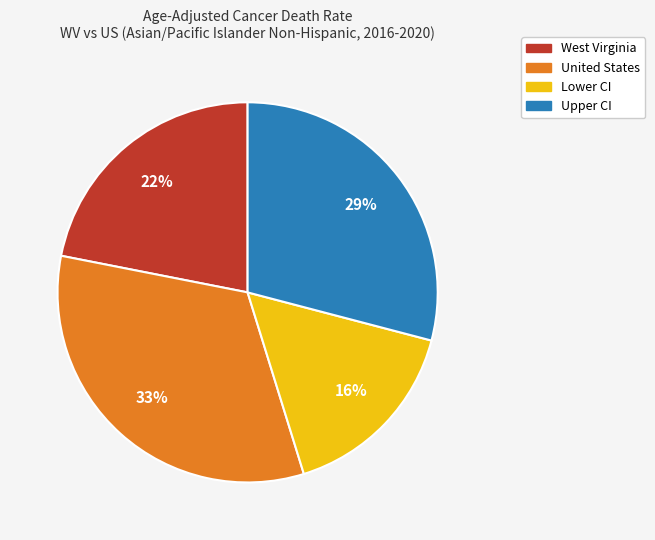

Combined, do United States and Lower CI account for over 50%?

No